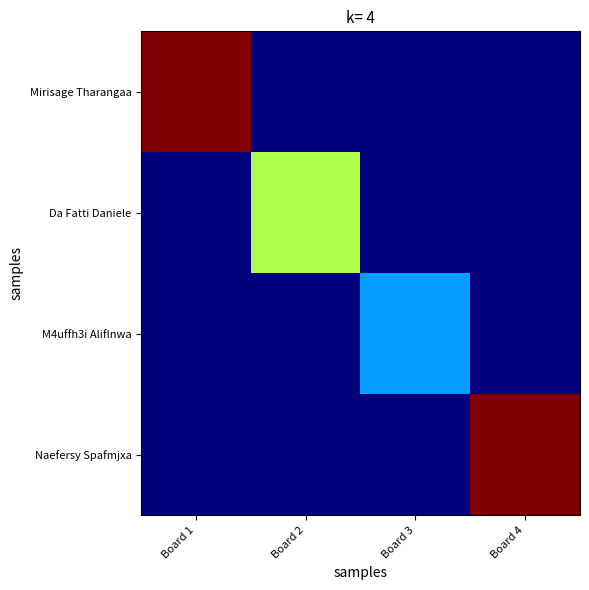

Reading left to right, transcribe all the data shown in this chart.

Mirisage Tharangaa: Board 1=25	Board 2=0	Board 3=0	Board 4=0
Da Fatti Daniele: Board 1=0	Board 2=14	Board 3=0	Board 4=0
M4uffh3i Aliflnwa: Board 1=0	Board 2=0	Board 3=7	Board 4=0
Naefersy Spafmjxa: Board 1=0	Board 2=0	Board 3=0	Board 4=25